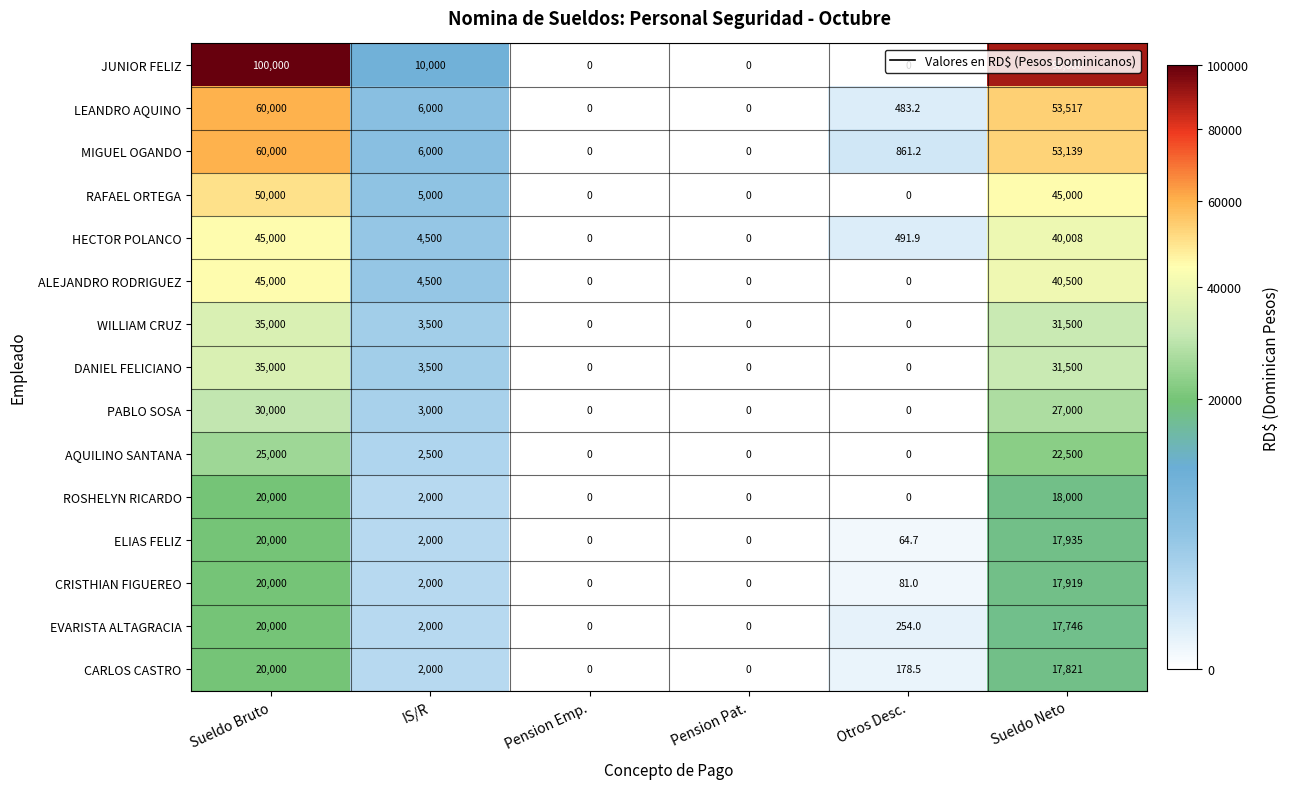

What is the greatest value displayed?

100000.0